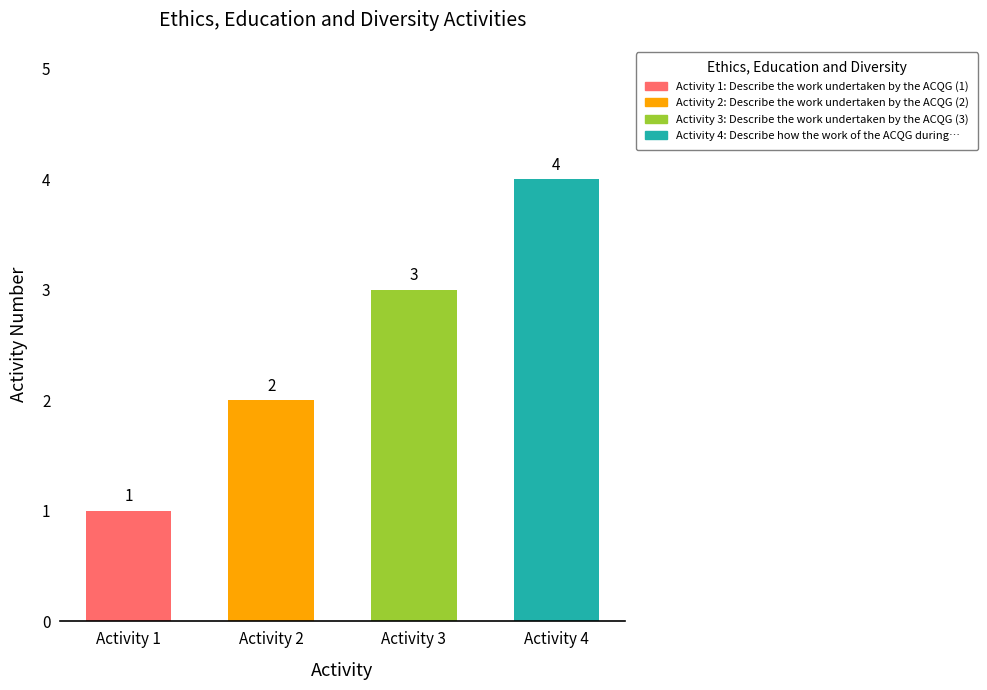

The chart shows a value of 2 at Activity 2. True or false?

True